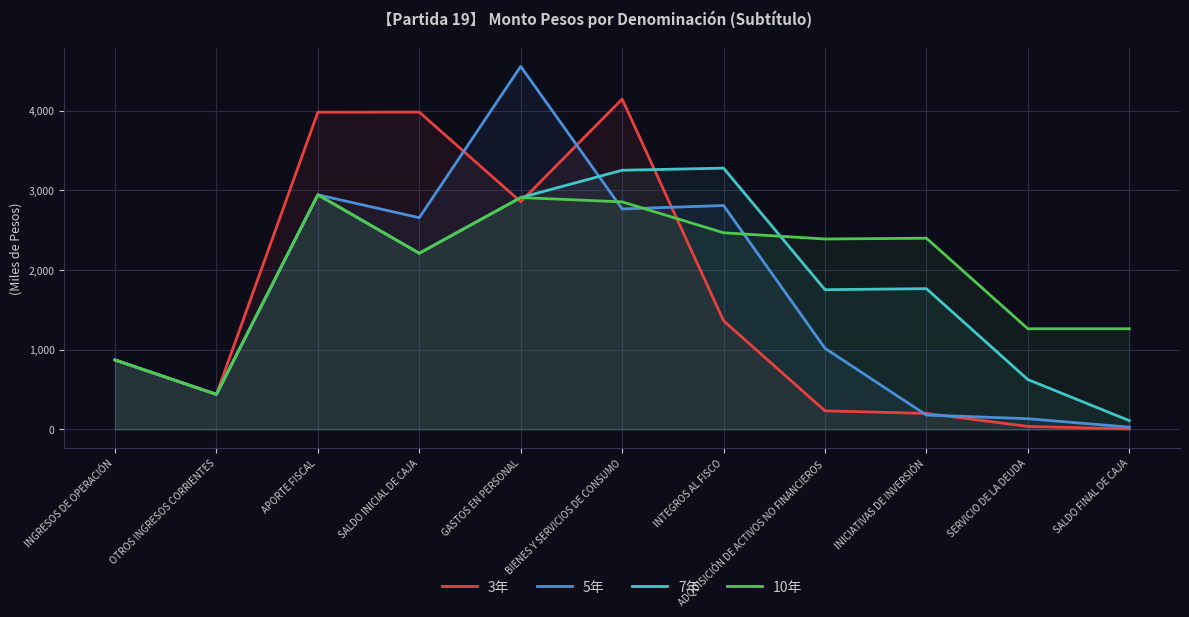

Rank the categories by 5年 value from lowest to highest.

SALDO FINAL DE CAJA, SERVICIO DE LA DEUDA, INICIATIVAS DE INVERSIÓN, OTROS INGRESOS CORRIENTES, INGRESOS DE OPERACIÓN, ADQUISICIÓN DE ACTIVOS NO FINANCIEROS, SALDO INICIAL DE CAJA, BIENES Y SERVICIOS DE CONSUMO, INTEGROS AL FISCO, APORTE FISCAL, GASTOS EN PERSONAL